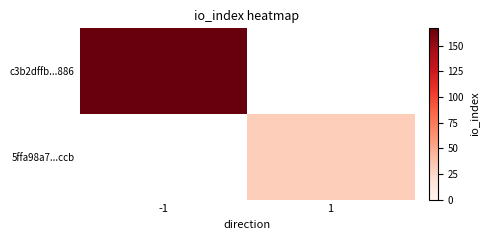

Which series has the largest range (max minus min)?

c3b2dffb...886